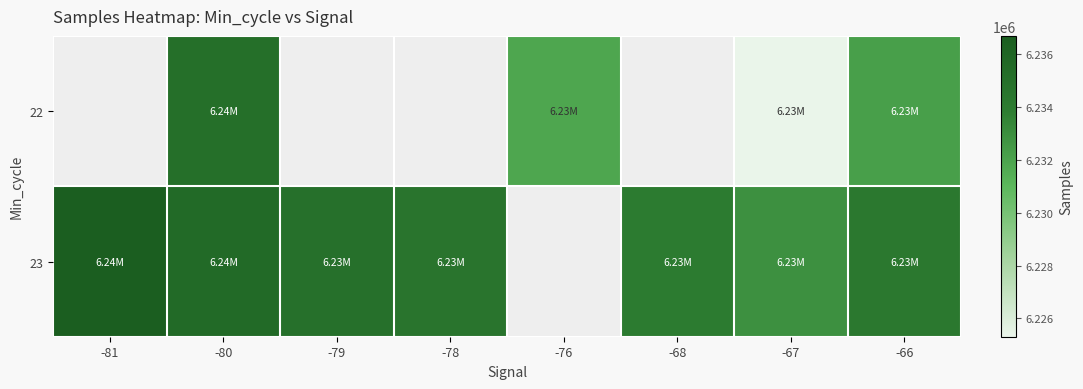

Rank the series at -80 from lowest to highest value.

22, 23